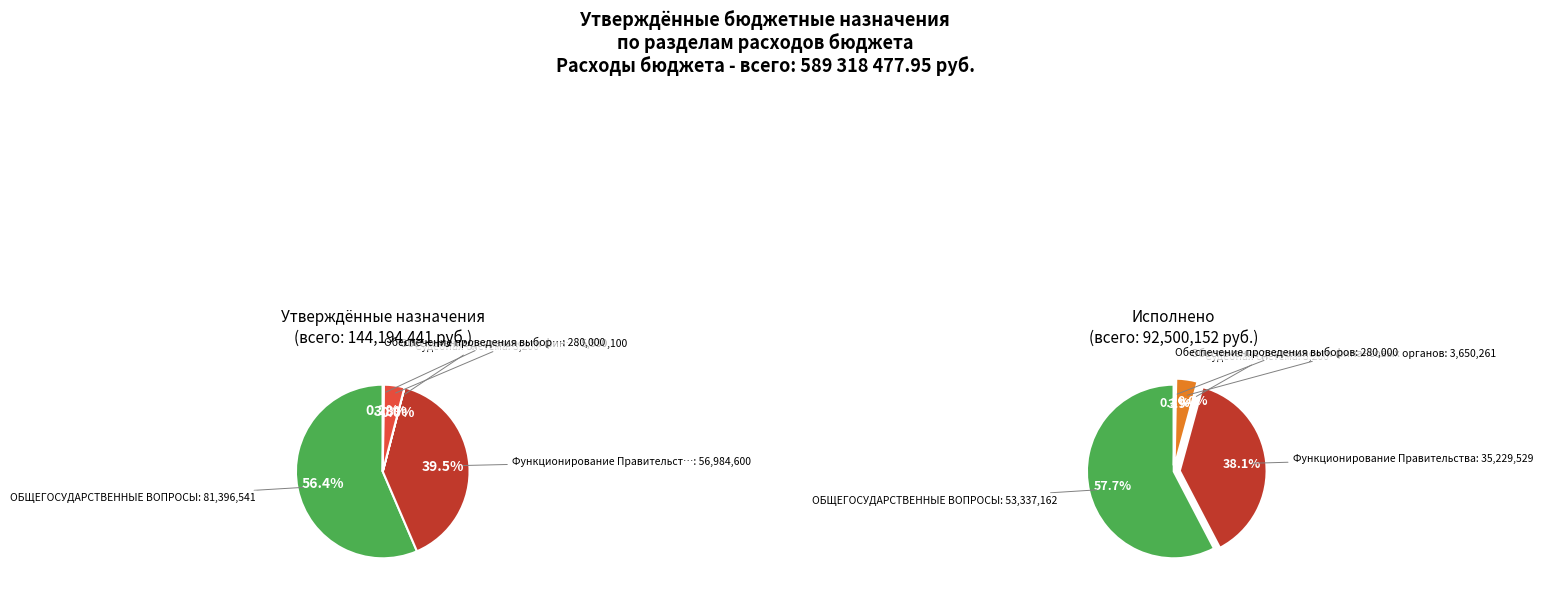

Between Функционирование Правительства and ОБЩЕГОСУДАРСТВЕННЫЕ ВОПРОСЫ, which is larger?

ОБЩЕГОСУДАРСТВЕННЫЕ ВОПРОСЫ